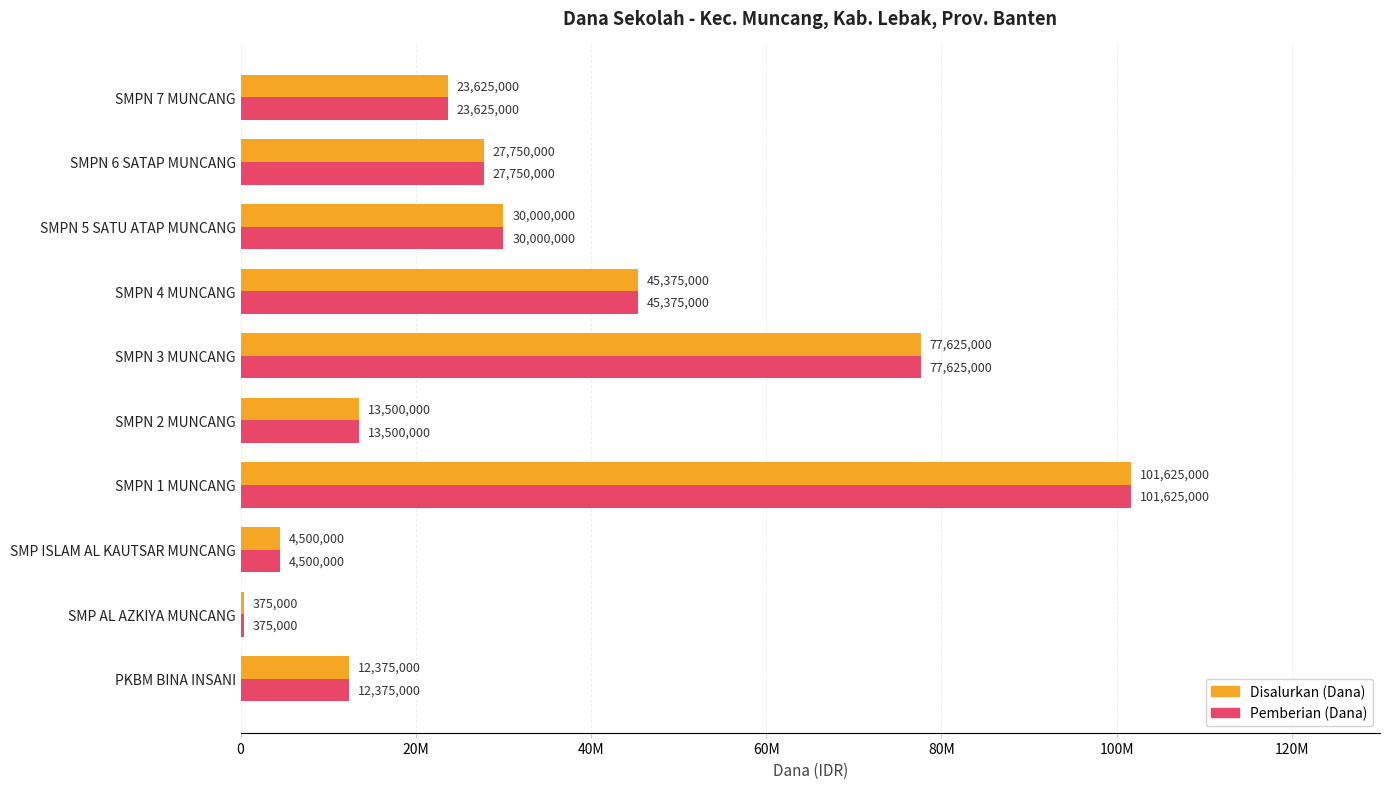

Where is Pemberian (Dana) nearest to the value 51000000?

SMPN 4 MUNCANG